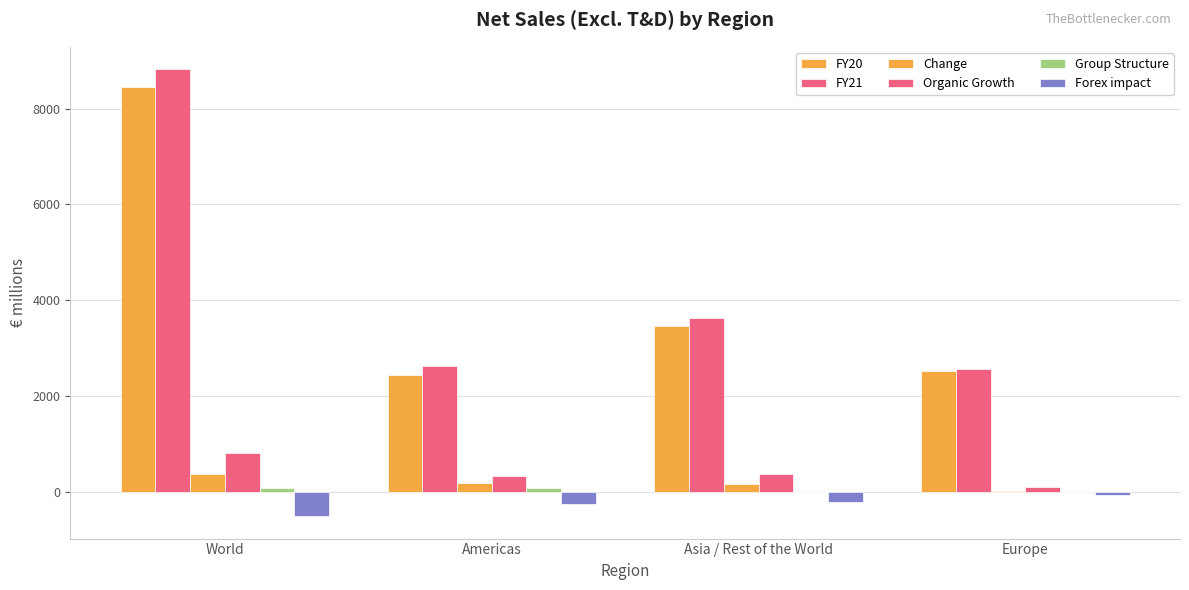

At which label does FY21 reach its peak?

World